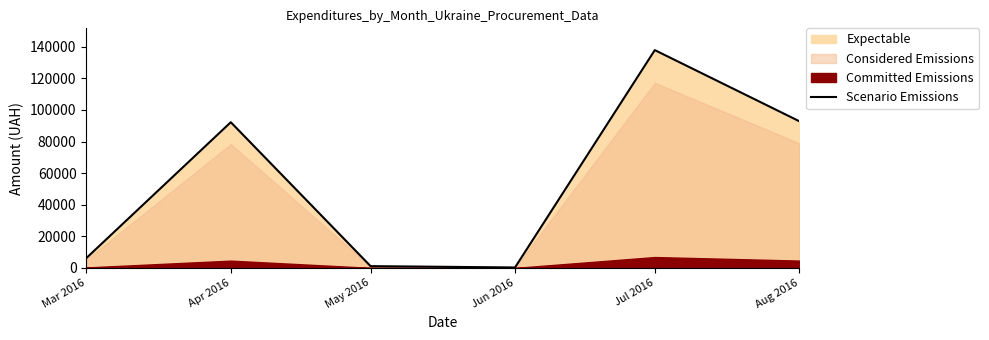

What is the greatest value displayed?

137843.0